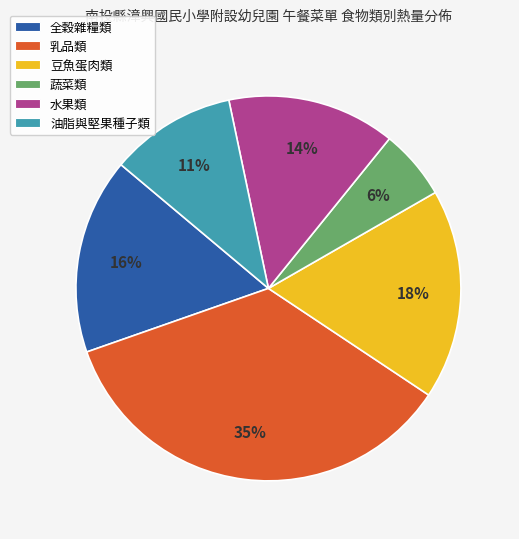

Do 乳品類 and 全穀雜糧類 together represent more than half of the pie?

Yes